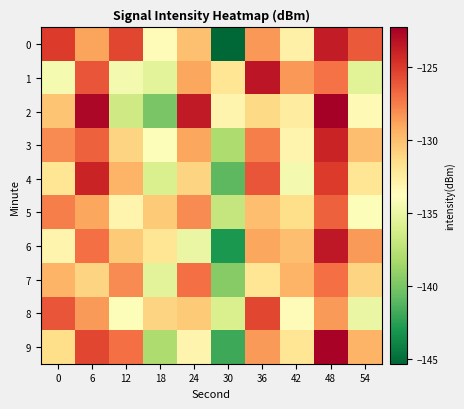

List the series in order of their peak value, lowest first.

7, 5, 8, 3, 4, 0, 6, 1, 9, 2